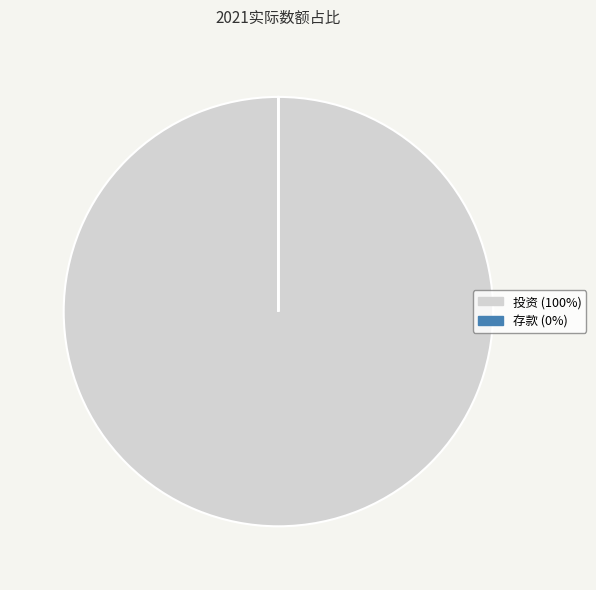

Is it true that 投资 is 100% of the pie?

True